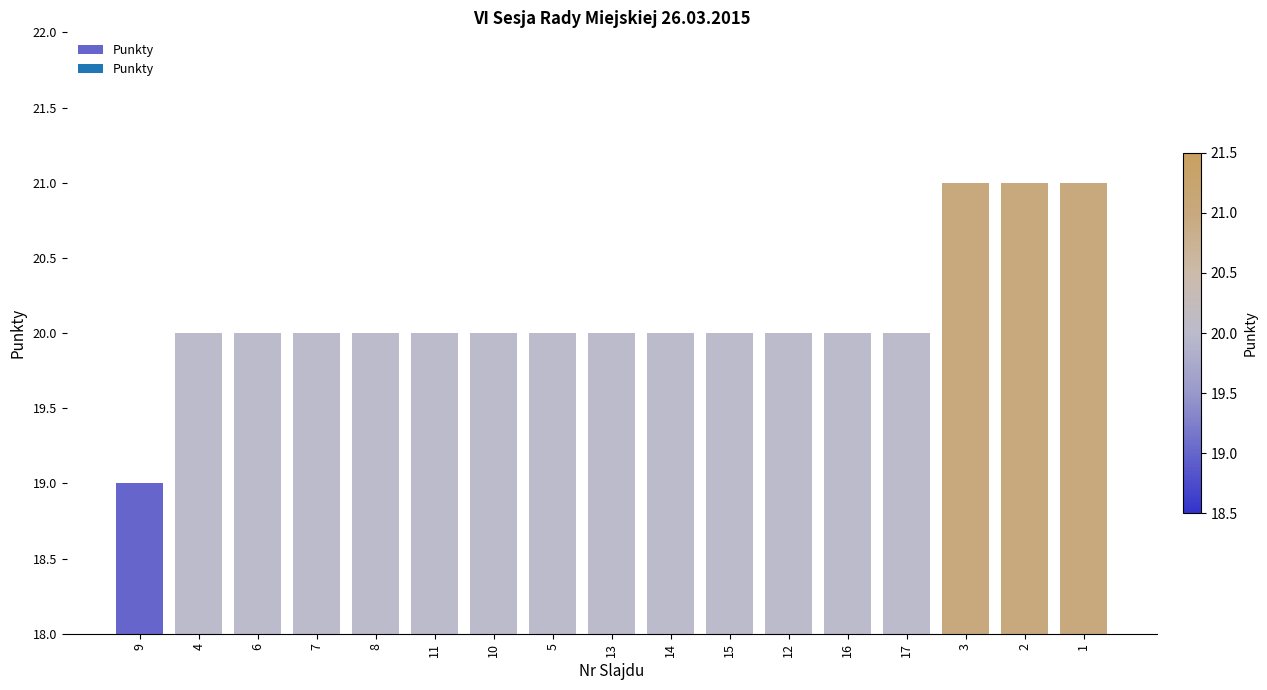

What is the label of the 7th bar from the right?

15